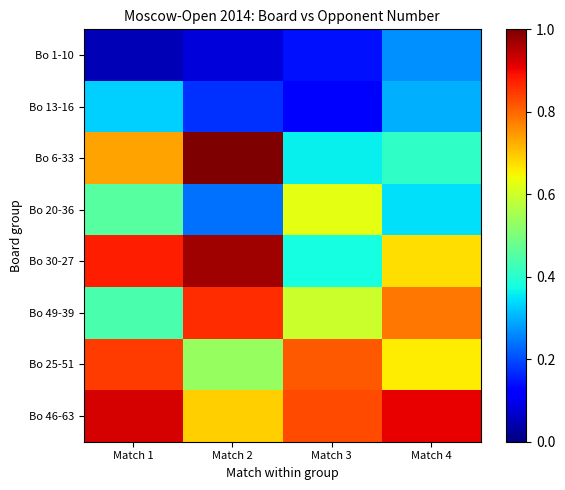

What is the greatest value displayed?

1.0